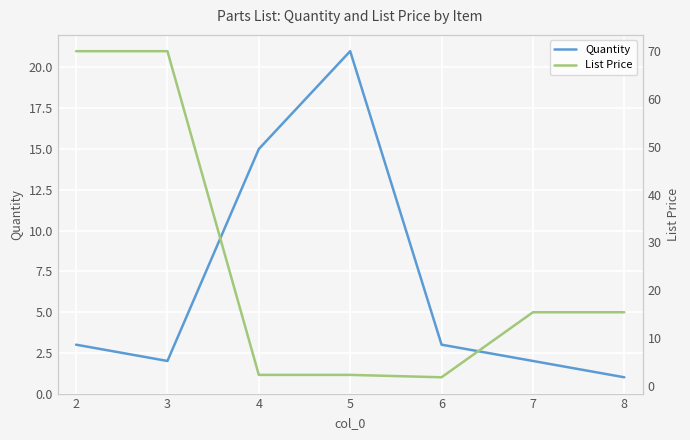

Rank the categories by Quantity value from highest to lowest.

5, 4, 2, 6, 3, 7, 8